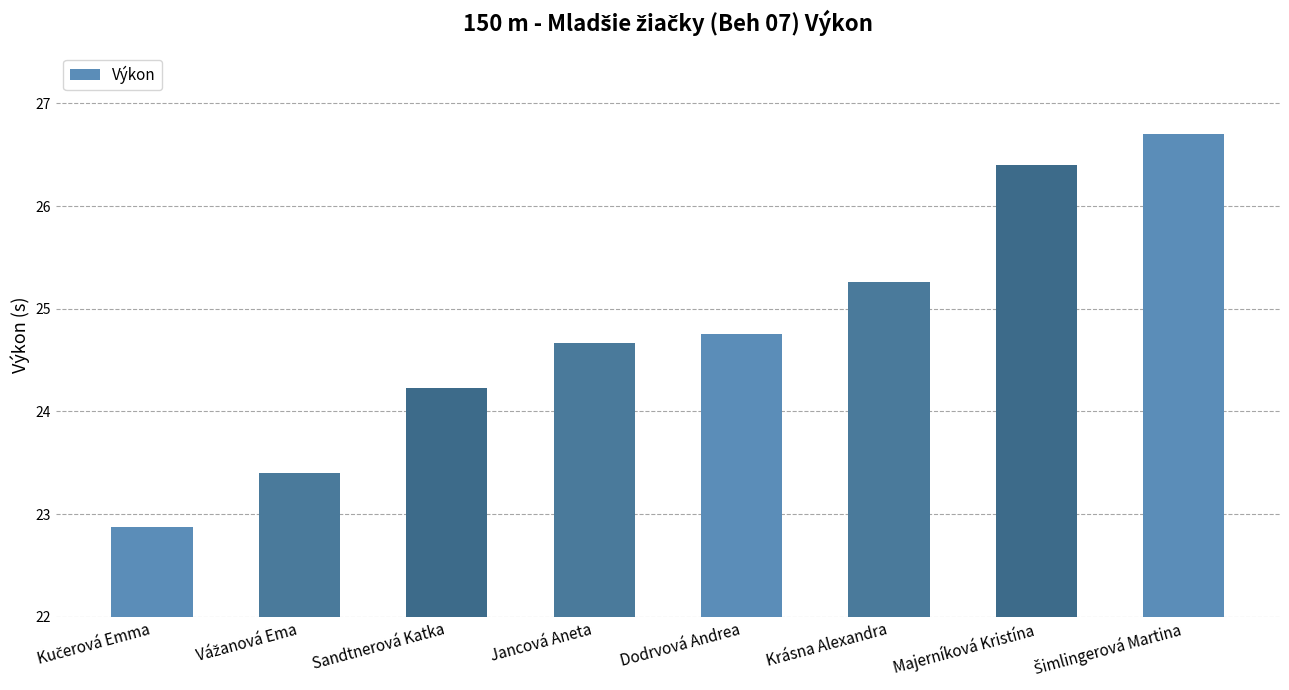

Reading left to right, extract all data points from this chart.

22.9	23.4	24.2	24.7	24.8	25.3	26.4	26.7